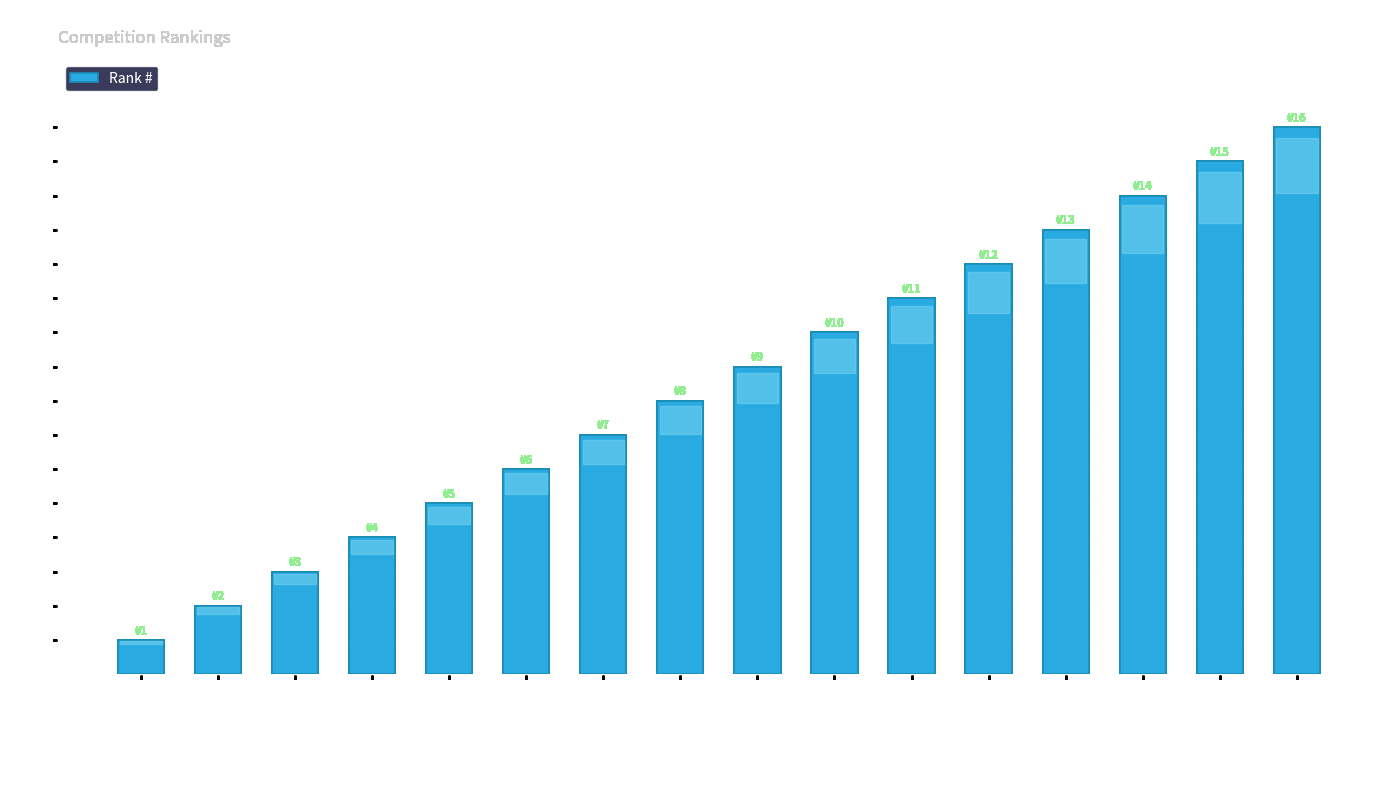

The chart shows a value of 7 at Sakic Bozidar. True or false?

False